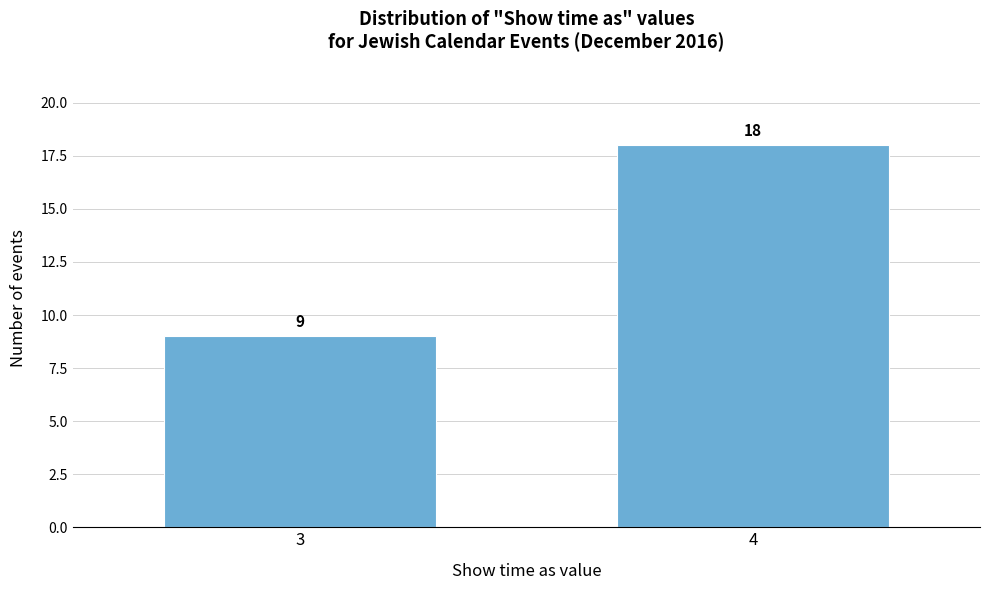

Reading left to right, extract all data points from this chart.

9	18